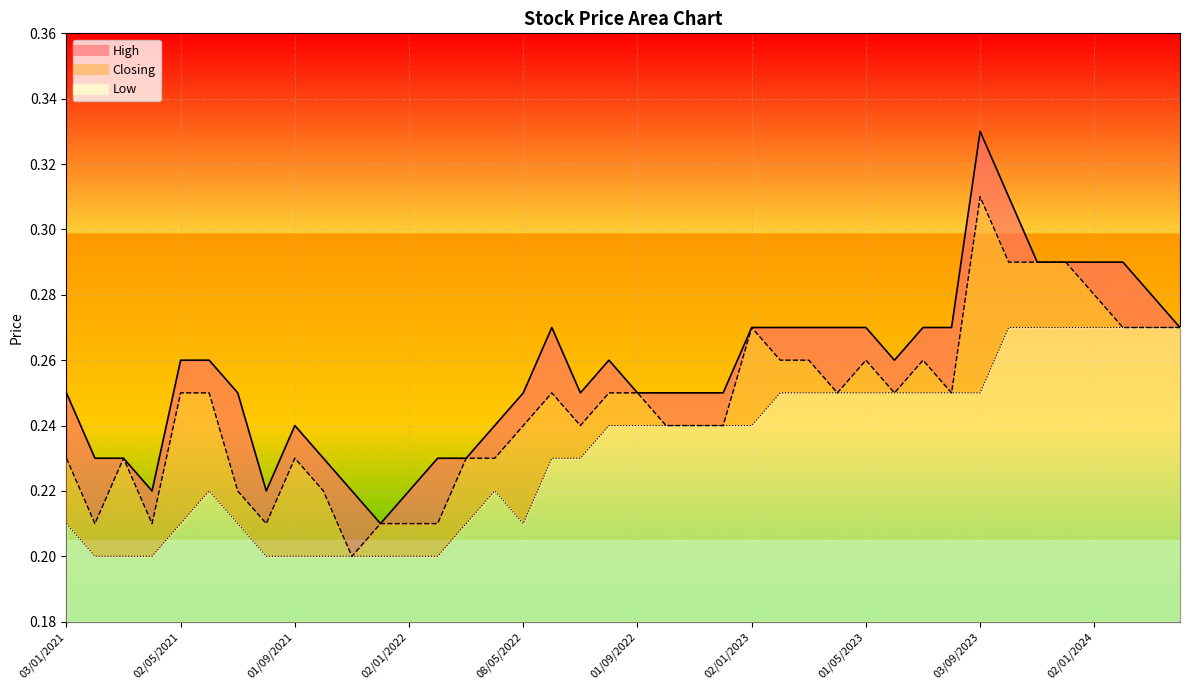

At which label does High reach its peak?

03/09/2023